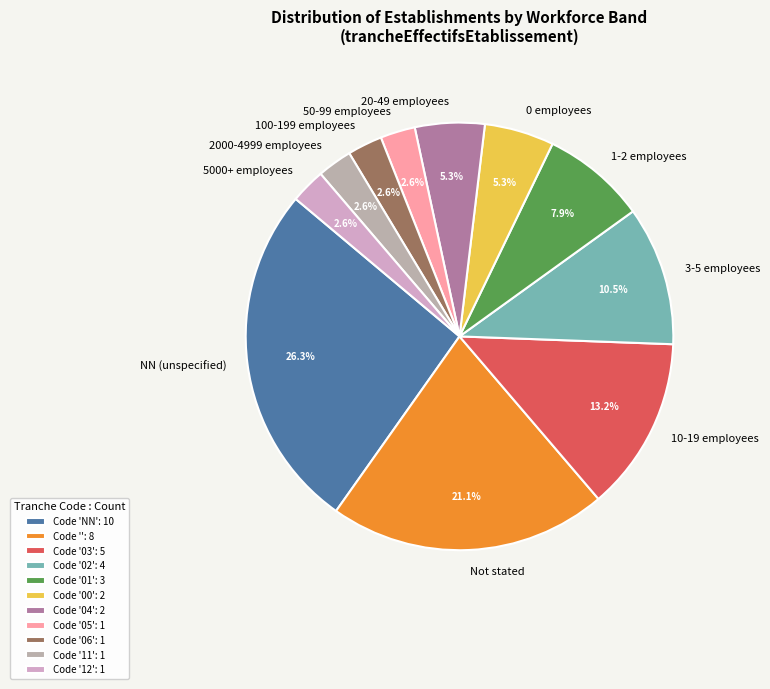

How many slices are in this pie chart?

11